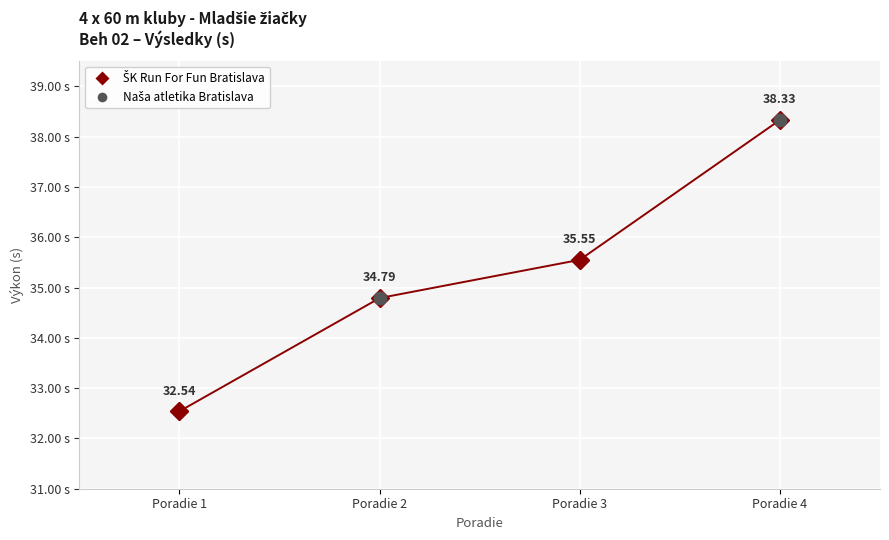

Which has a higher value, Poradie 4 or Poradie 3?

Poradie 4